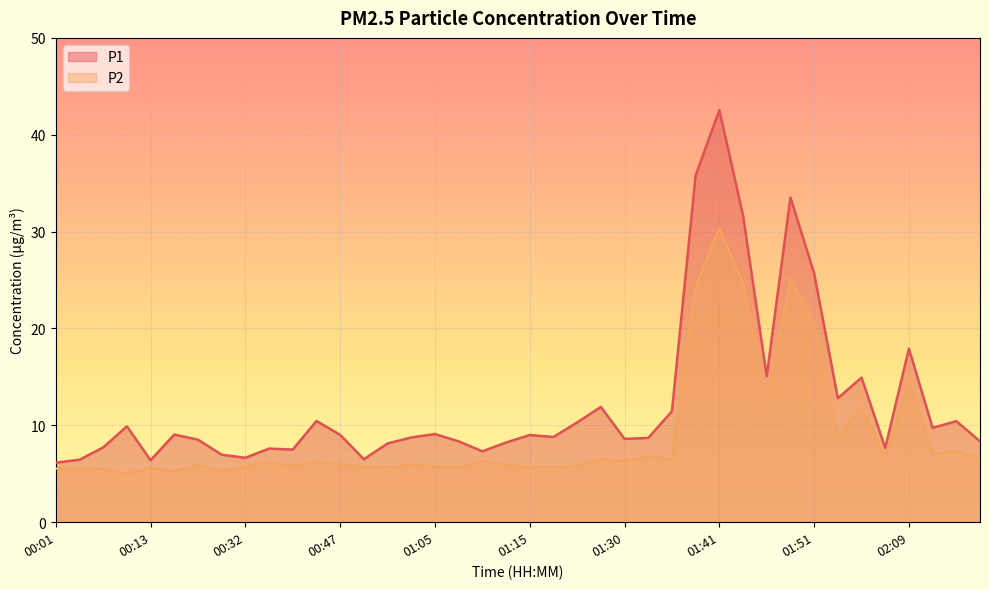

Reading left to right, extract all data points from this chart.

P1: 6.2	6.5	7.7	9.9	6.4	9.1	8.5	7.0	6.7	7.6	7.5	10.4	9.0	6.5	8.1	8.8	9.1	8.3	7.3	8.2	9.0	8.8	10.3	11.9	8.6	8.7	11.4	35.8	42.5	31.7	15.1	33.5	25.7	12.8	14.9	7.7	17.9	9.8	10.4	8.3
P2: 5.5	5.6	5.5	5.0	5.6	5.3	6.0	5.3	5.8	6.2	5.8	6.2	6.0	5.8	5.7	6.0	5.8	5.7	6.3	5.9	5.7	5.7	5.8	6.6	6.3	6.8	6.5	24.3	30.3	24.7	12.2	25.1	20.4	8.6	11.8	6.6	14.6	7.1	7.3	6.5